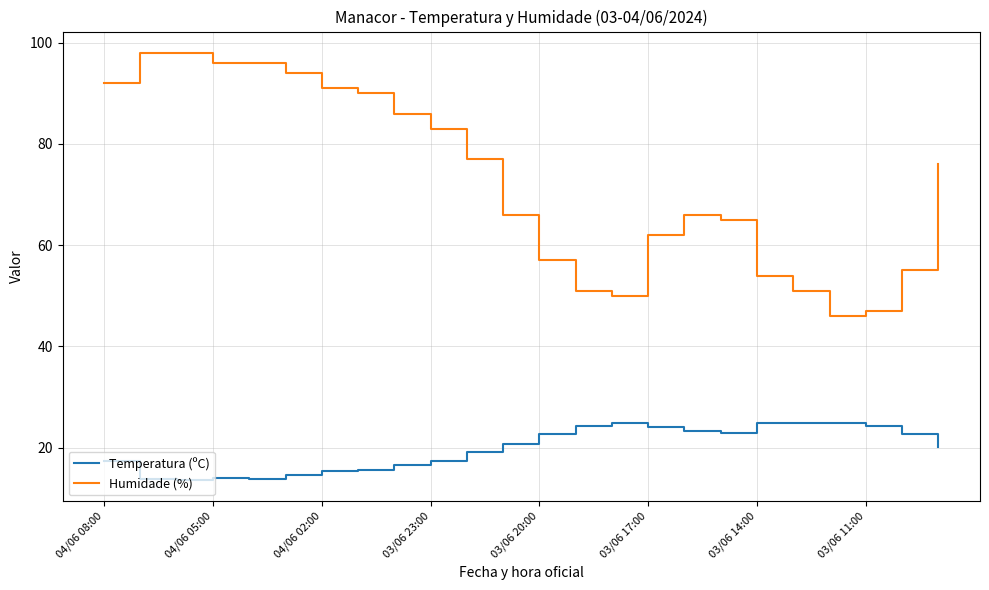

True or false: Temperatura (ºC) and Humidade (%) intersect in this chart.

False